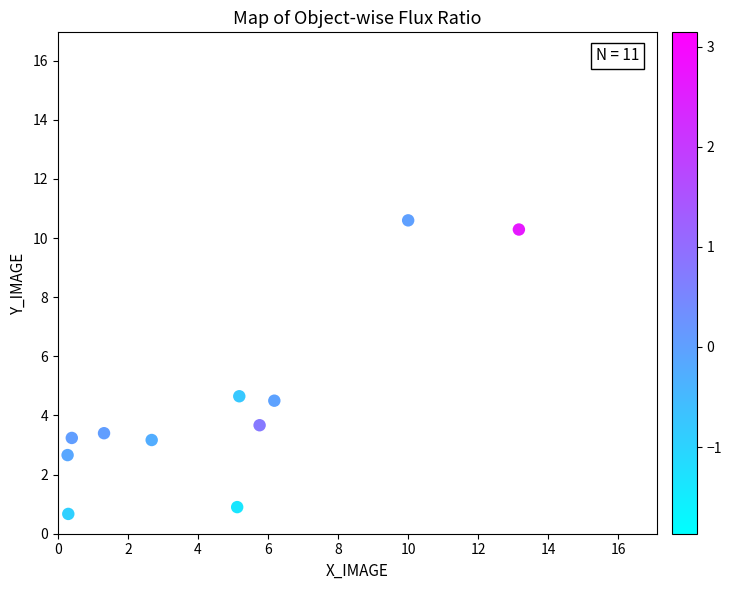

What is the range of Y values (max minus min)?

9.9